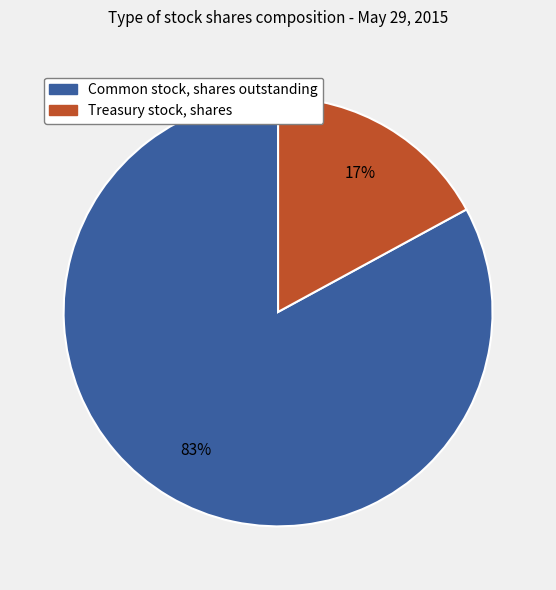

To the nearest percent, what is the combined percentage of Treasury stock, shares and Common stock, shares outstanding?

100%